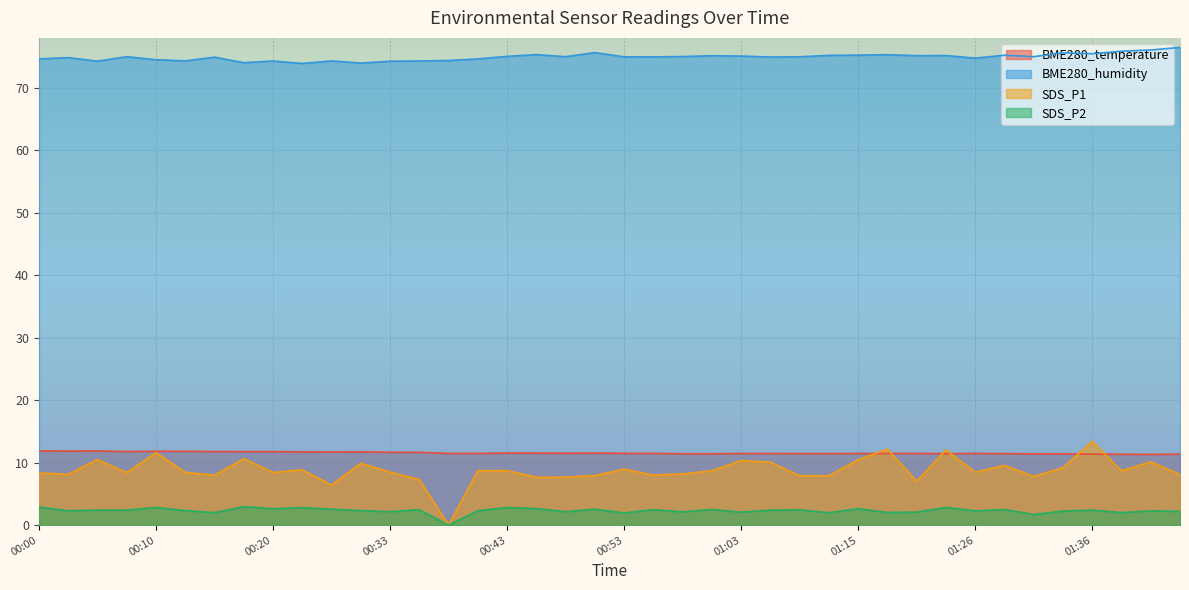

Reading left to right, transcribe all the data shown in this chart.

BME280_temperature: 11.9	11.8	11.9	11.8	11.8	11.8	11.8	11.8	11.8	11.7	11.7	11.7	11.7	11.7	11.5	11.5	11.5	11.5	11.5	11.5	11.5	11.5	11.4	11.4	11.5	11.5	11.4	11.4	11.5	11.5	11.5	11.4	11.5	11.4	11.4	11.4	11.4	11.3	11.3	11.4
BME280_humidity: 74.6	74.8	74.3	75.0	74.5	74.3	74.9	74.0	74.3	73.9	74.3	74.0	74.3	74.3	74.4	74.6	75.0	75.3	75.0	75.6	75.0	75.0	75.0	75.1	75.1	74.9	75.0	75.2	75.2	75.3	75.2	75.2	74.8	75.2	75.0	75.6	75.5	75.9	76.1	76.5
SDS_P1: 8.3	8.1	10.5	8.4	11.6	8.4	8.0	10.6	8.4	8.8	6.4	9.9	8.5	7.3	0.0	8.7	8.7	7.7	7.7	7.9	8.9	8.0	8.2	8.7	10.3	10.1	7.9	7.9	10.5	12.2	7.0	12.0	8.5	9.6	7.8	9.2	13.4	8.7	10.1	8.1
SDS_P2: 2.9	2.3	2.4	2.4	2.8	2.3	2.0	3.0	2.6	2.8	2.5	2.3	2.1	2.5	0.0	2.3	2.8	2.6	2.1	2.5	1.9	2.5	2.1	2.5	2.1	2.4	2.5	2.0	2.6	2.0	2.1	2.8	2.3	2.5	1.7	2.2	2.4	2.0	2.3	2.2